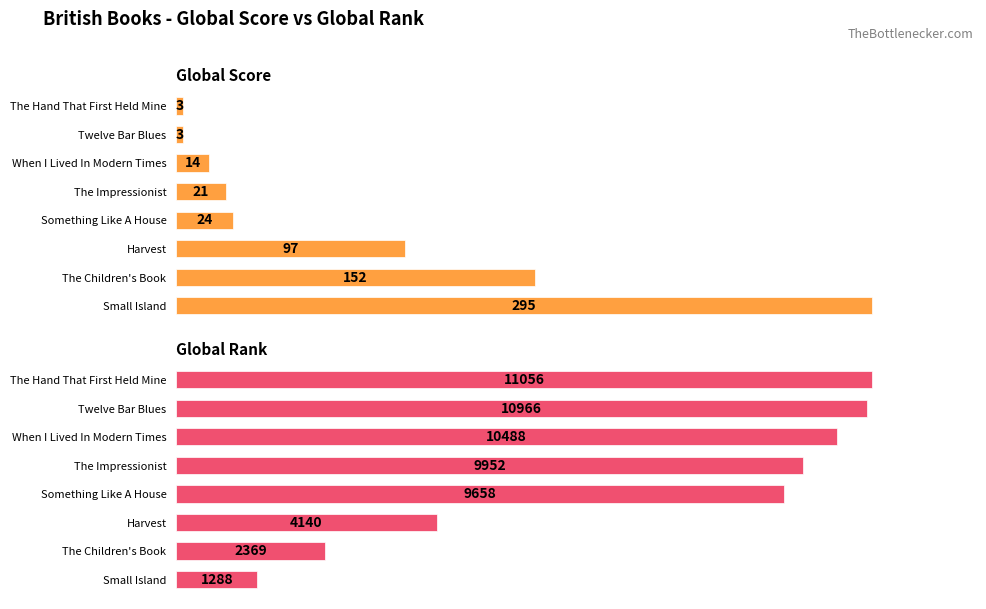

Reading left to right, list all the values displayed in this chart.

Global Score: 295	152	97	24	21	14	3	3
Global Rank: 1288	2369	4140	9658	9952	10488	10966	11056